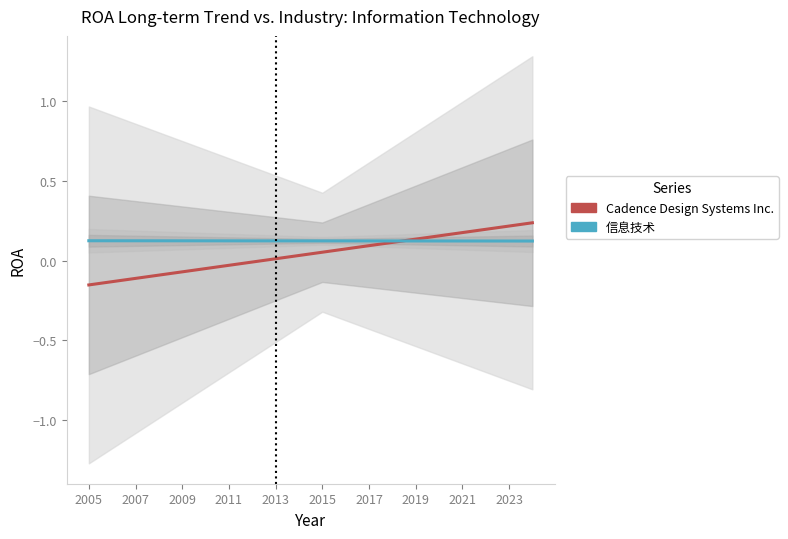

What are all the series names shown in the legend?

Cadence Design Systems Inc., 信息技术